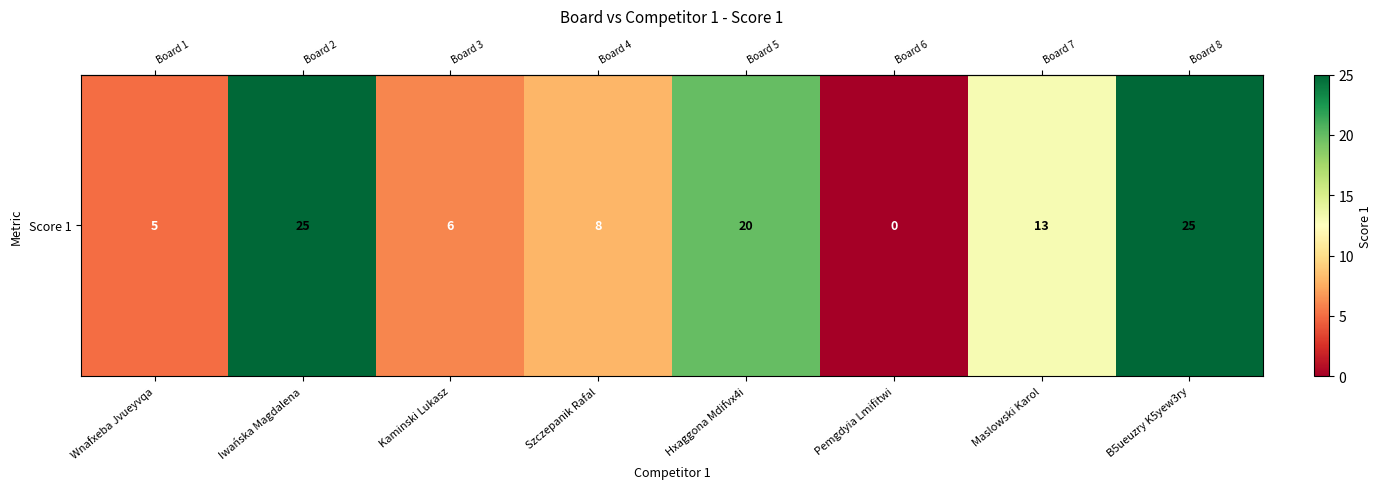

True or false: the data shows 20 at Hxaggona Mdifvx4i.

True